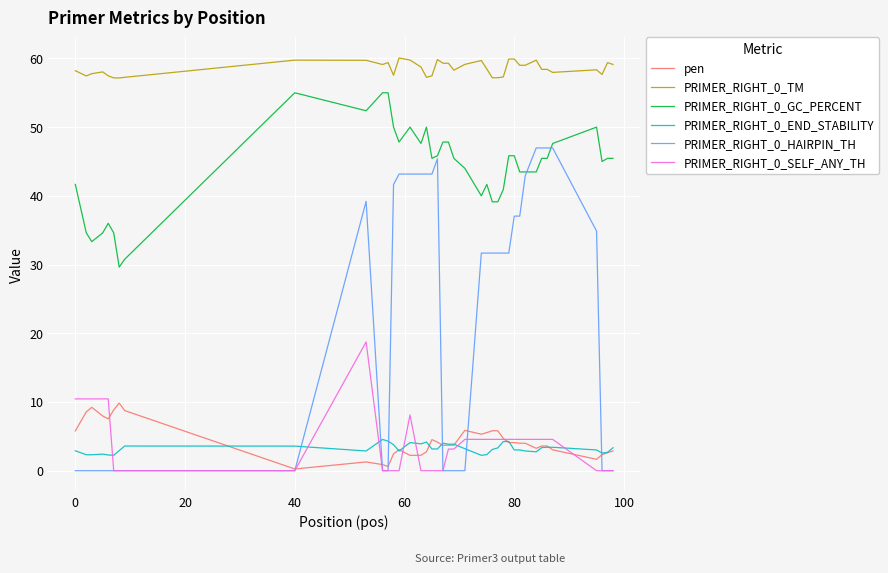

What is the greatest value displayed?

60.1